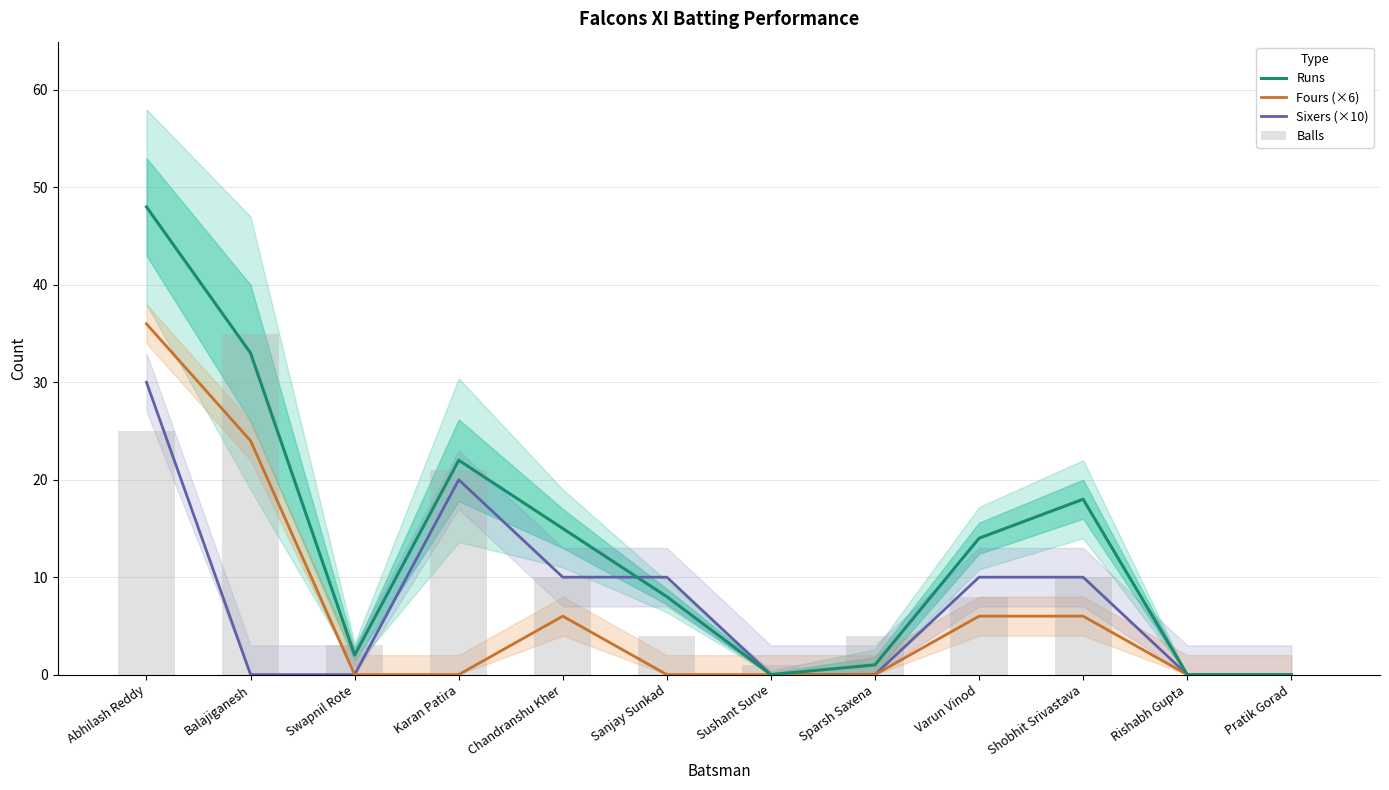

What is the maximum value shown in the chart?

48